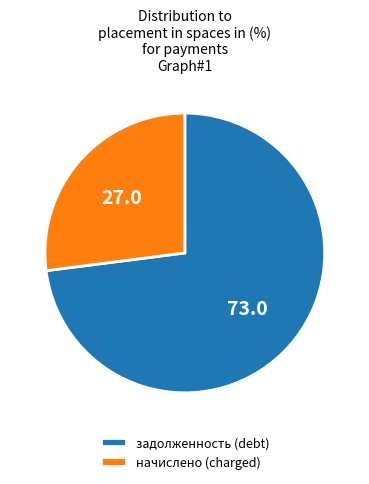

Approximately how many times larger is the value at начислено (charged) compared to задолженность (debt)?

0.4